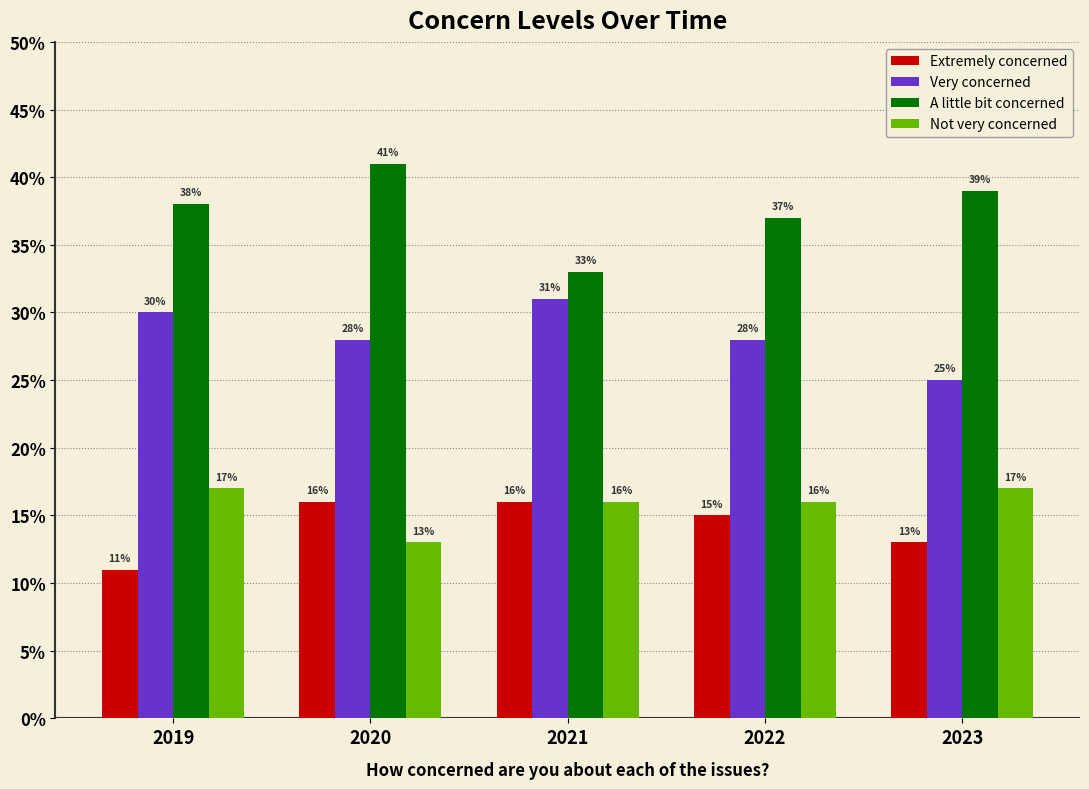

What is the spread (max minus min) of values at 2023?

0.3